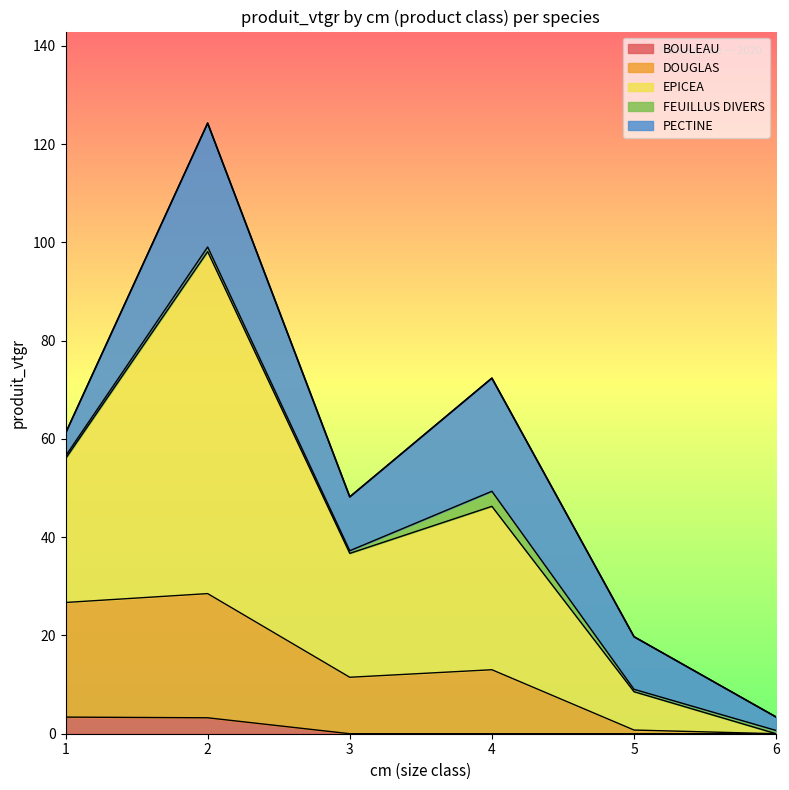

Does the chart display data point markers on the line(s)?

No